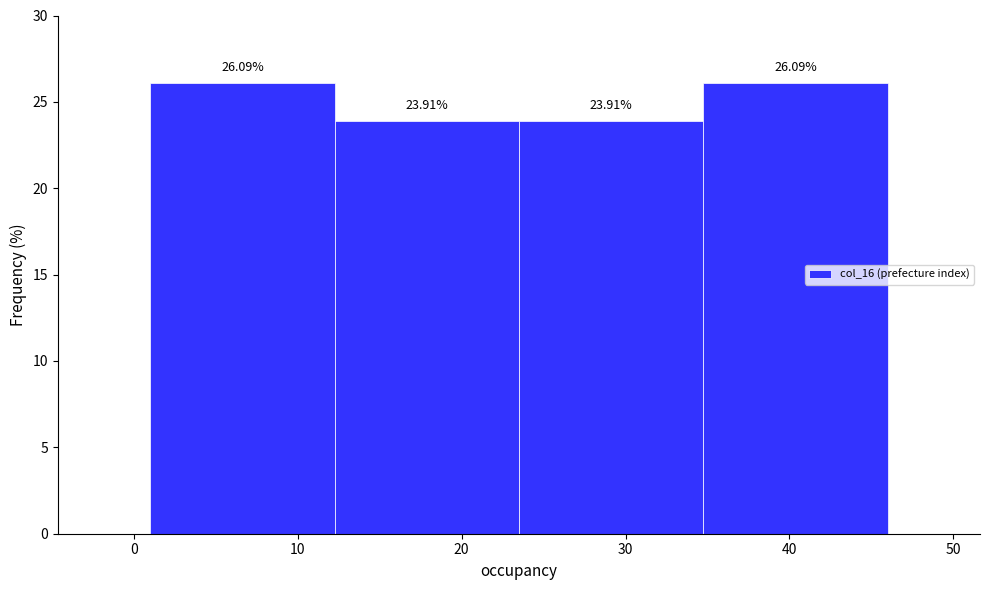

Reading left to right, transcribe this chart: for each bar, give the range it covers on the x-axis and its height. The bar edges are not printed on the chart, so give them approximately, as read against the axis.

1 to 12: 26.09
12 to 24: 23.91
24 to 35: 23.91
35 to 46: 26.09